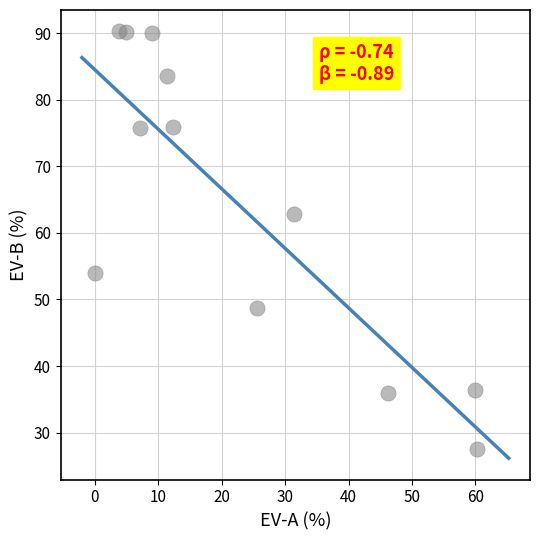

What Y value in the scatter plot is closest to 58?

54.0